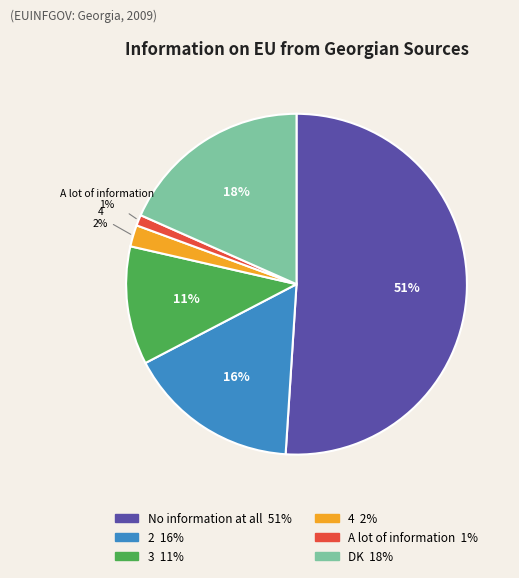

What is the smallest slice in the pie chart?

A lot of information